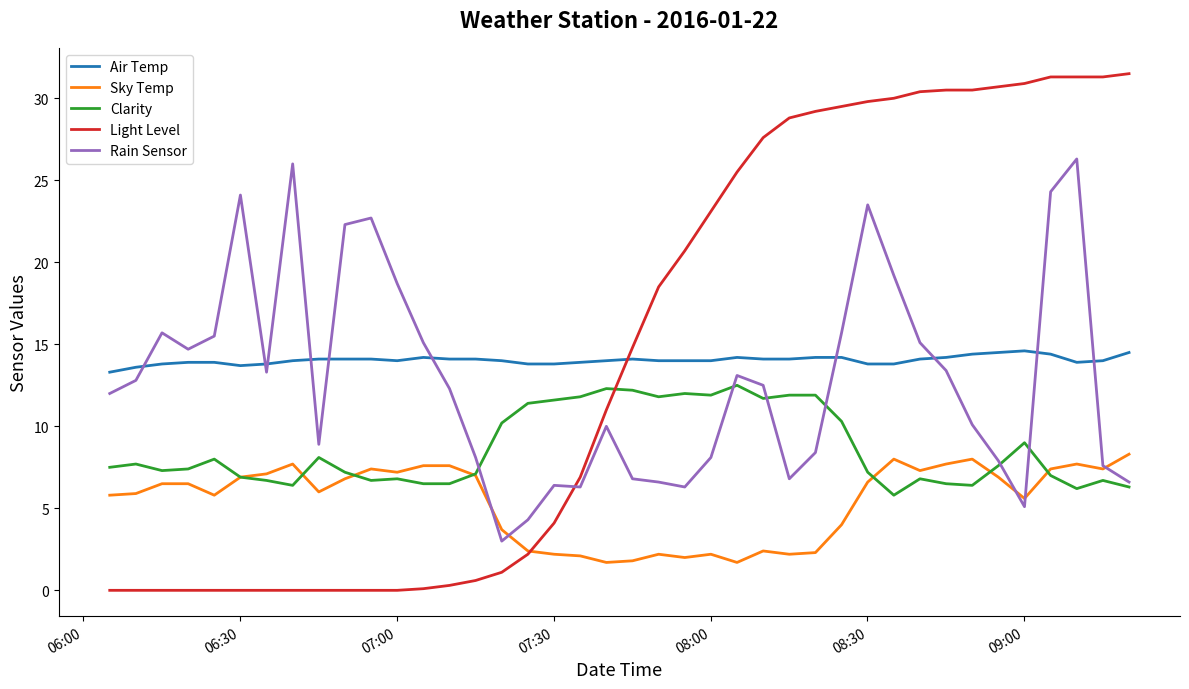

Rank the series by their maximum value, from highest to lowest.

Light Level, Rain Sensor, Air Temp, Clarity, Sky Temp